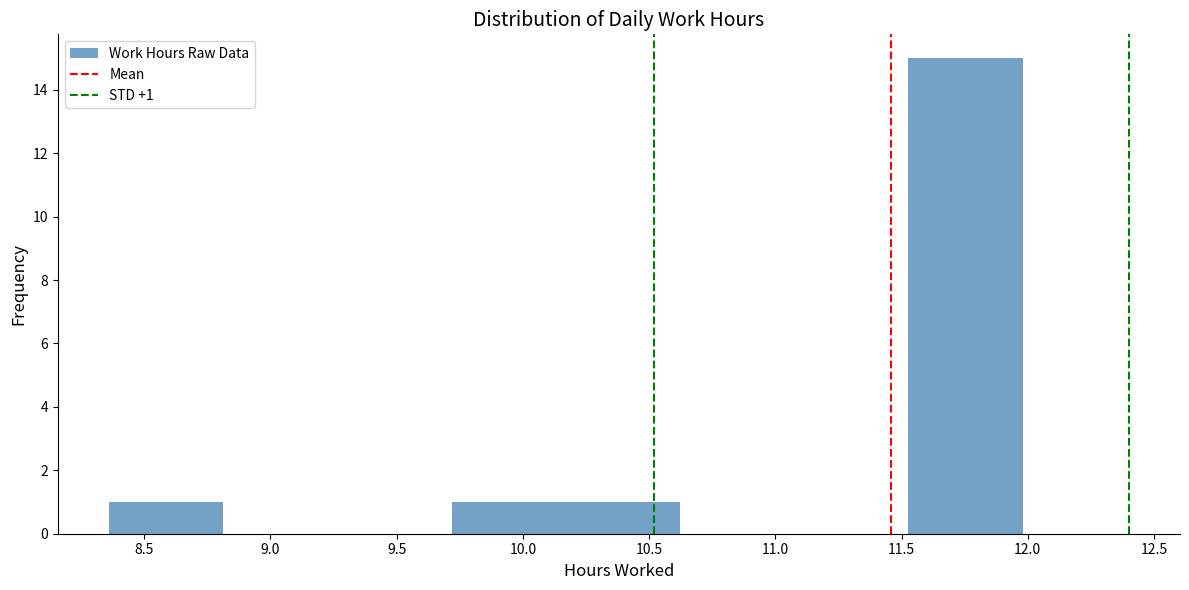

Over which range of the x-axis is the bar tallest?

11.55 to 12.00